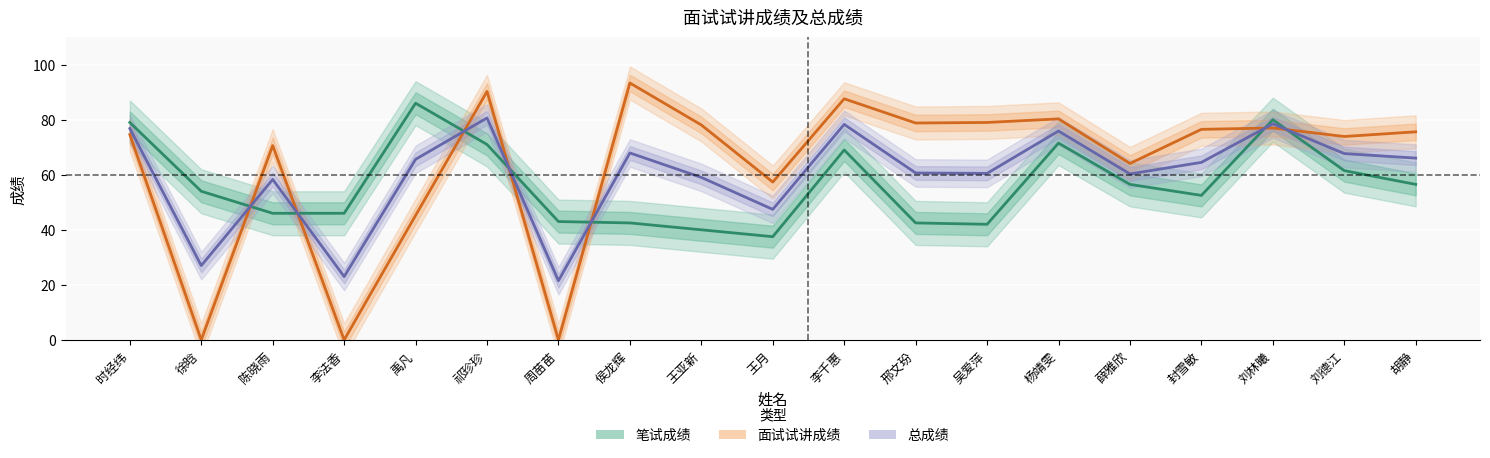

What position from the left is 杨靖雯?

14